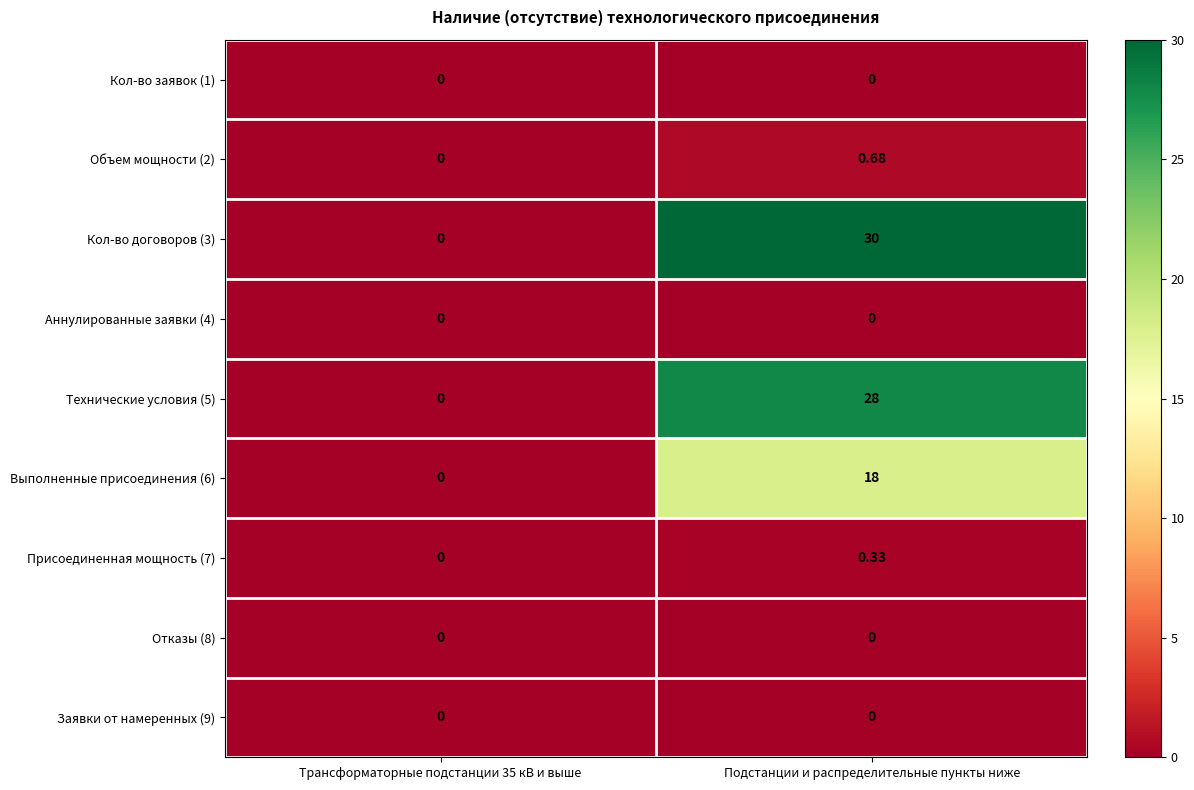

Which series has the widest spread of values?

Кол-во договоров (3)